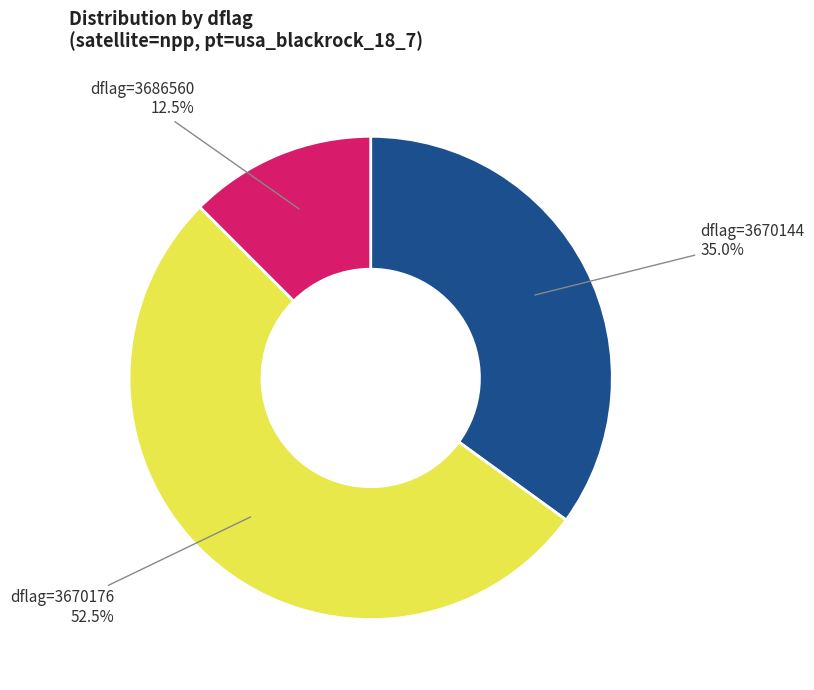

Does any single category account for the majority?

Yes